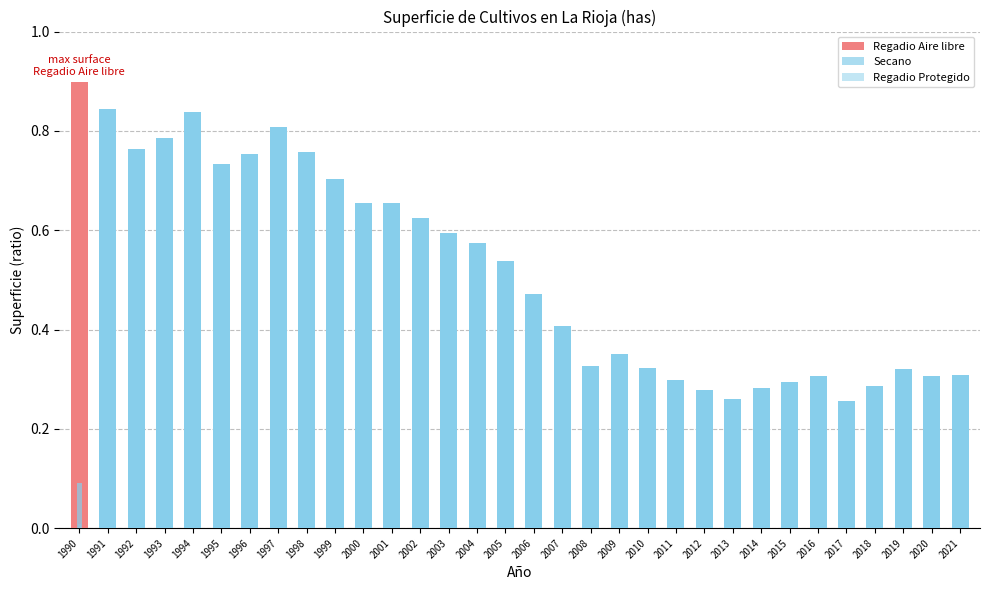

Between 2017 and 2010, which is larger?

2010